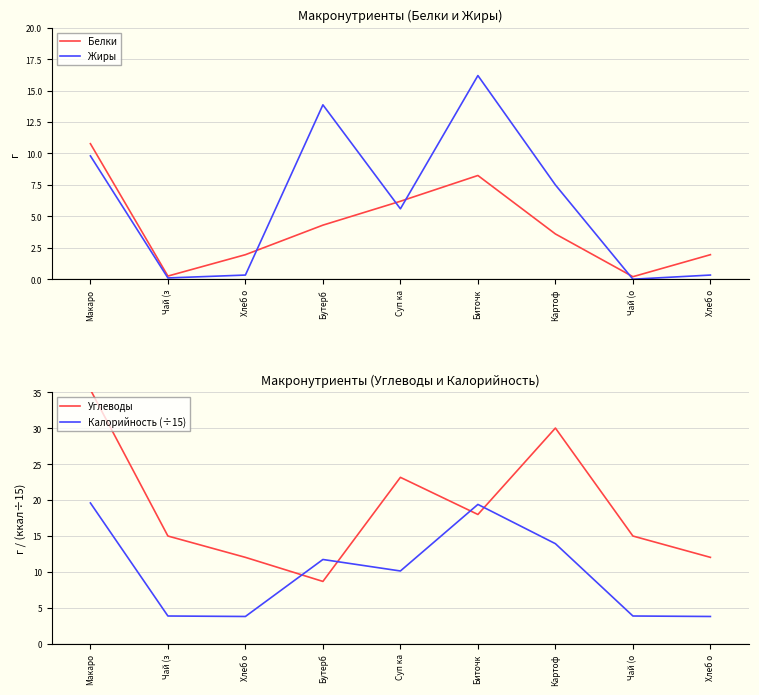

Reading left to right, transcribe all the data shown in this chart.

Белки: Макаро=10.8	Чай (з=0.2	Хлеб о=1.9	Бутерб=4.3	Суп ка=6.2	Биточк=8.2	Картоф=3.6	Чай (о=0.2	Хлеб о=1.9
Жиры: Макаро=9.8	Чай (з=0.1	Хлеб о=0.3	Бутерб=13.9	Суп ка=5.6	Биточк=16.2	Картоф=7.5	Чай (о=0.0	Хлеб о=0.3
Углеводы: Макаро=35.4	Чай (з=15.0	Хлеб о=12.0	Бутерб=8.7	Суп ка=23.2	Биточк=18.0	Картоф=30.0	Чай (о=15.0	Хлеб о=12.0
Калорийность (÷15): Макаро=19.6	Чай (з=3.9	Хлеб о=3.8	Бутерб=11.7	Суп ка=10.1	Биточк=19.4	Картоф=13.9	Чай (о=3.9	Хлеб о=3.8